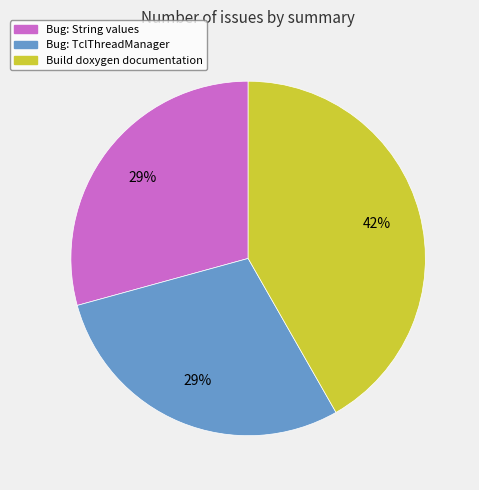

Is the sum of Build doxygen documentation and Bug: TclThreadManager greater than half?

Yes